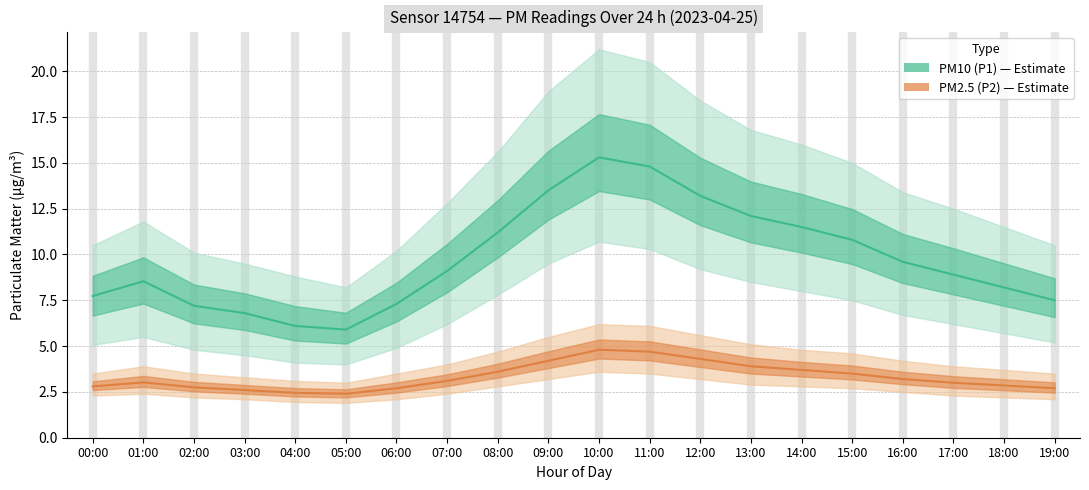

Which category has the highest value across all series?

10:00